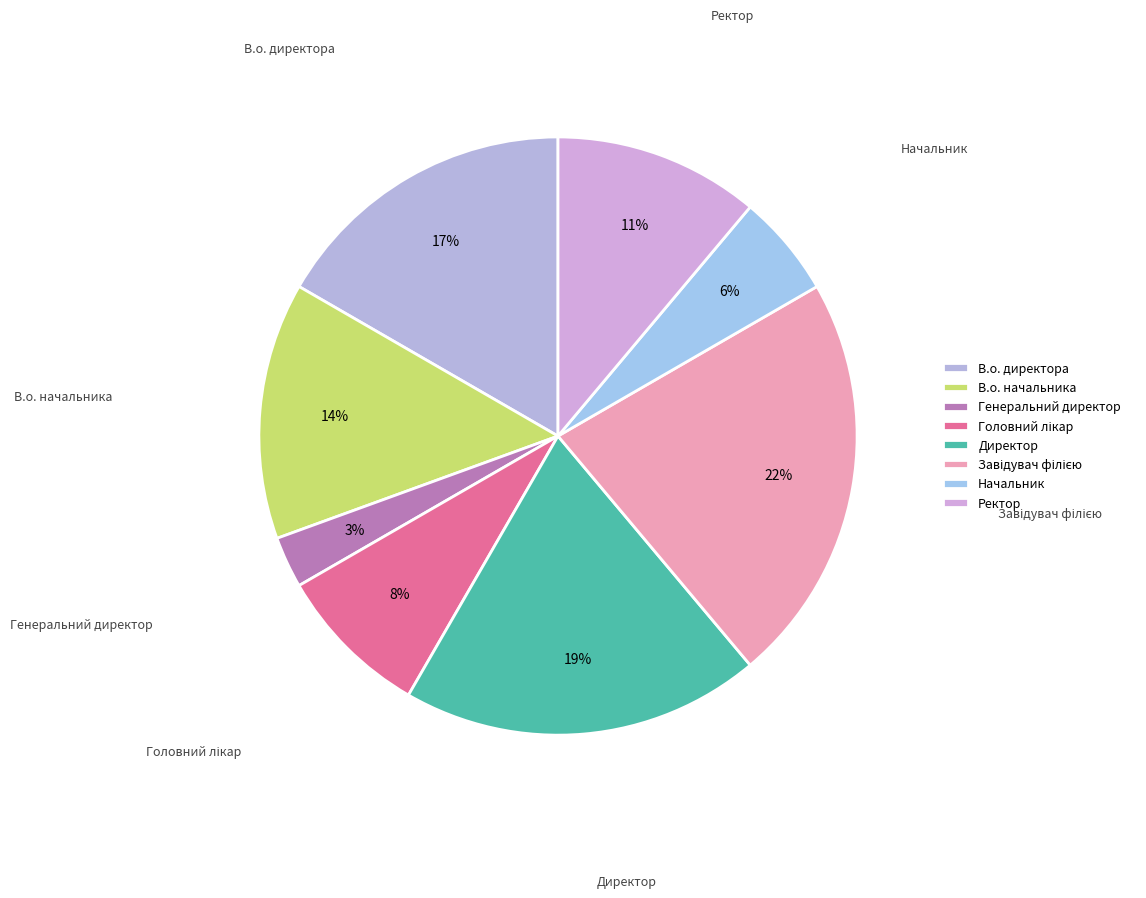

To the nearest percent, what portion does Начальник represent?

6%